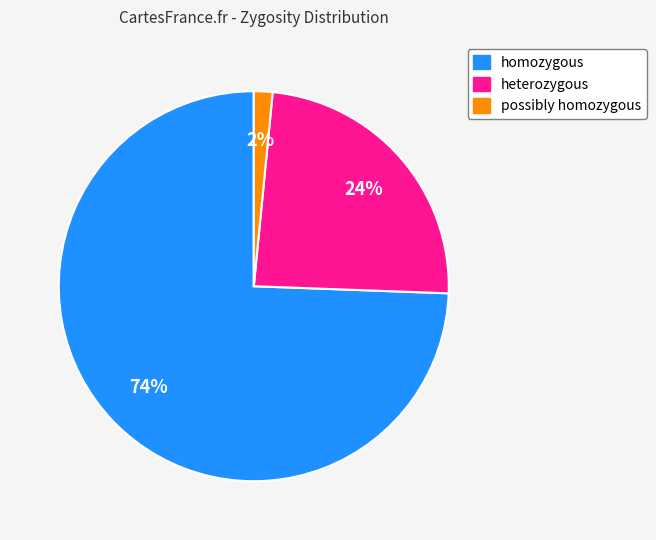

What percentage is the homozygous slice, to the nearest percent?

74%